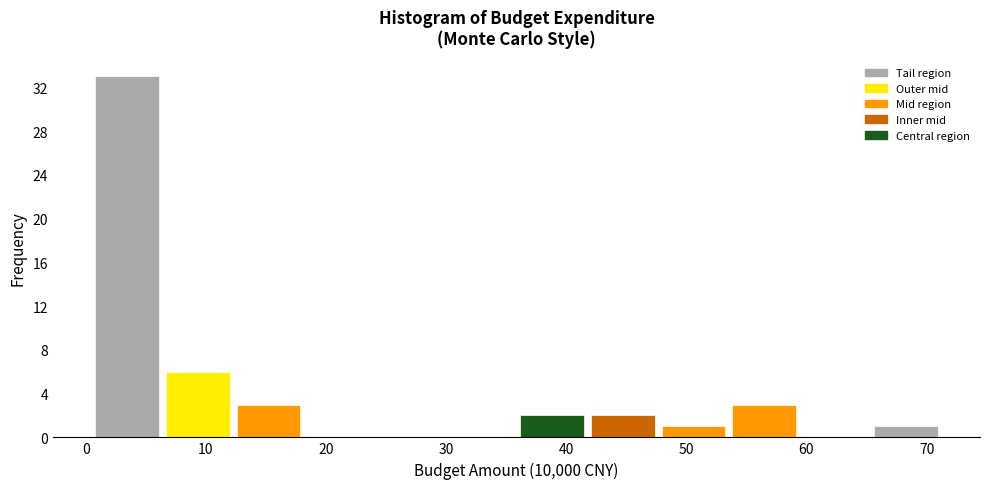

How tall is the bar that spans 6 to 12 on the x-axis? Neither the bar edges nor the heights are printed on the chart, so give them approximately, as read against the axes.

6